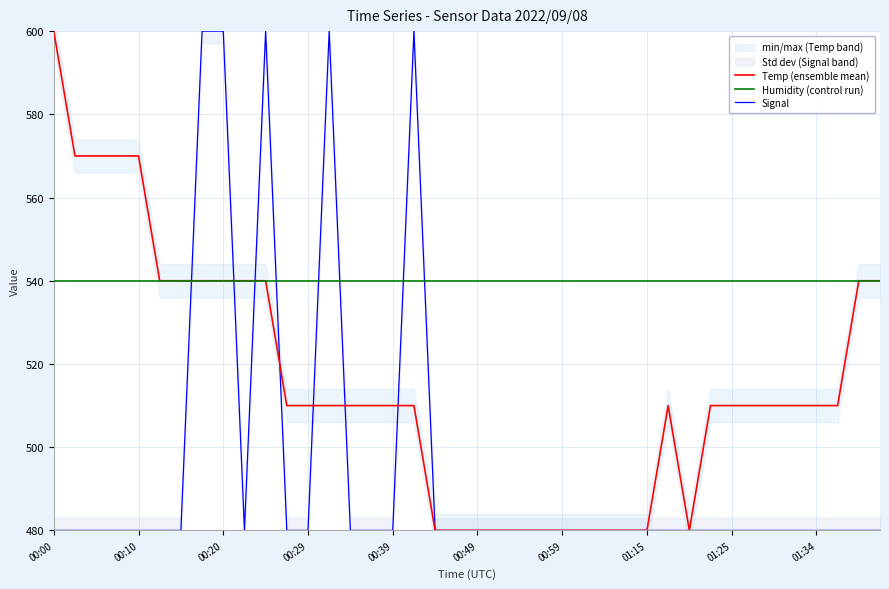

What is the highest value of the Temp (ensemble mean) series?

600.0